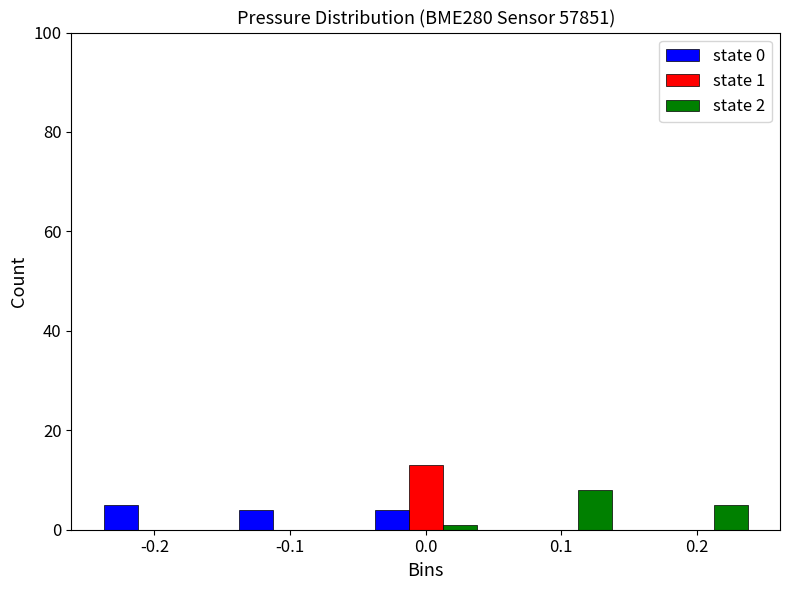

Reading right to left, transcribe all the data shown in this chart.

state 0: 0.2=0	0.1=0	0.0=4	-0.1=4	-0.2=5
state 1: 0.2=0	0.1=0	0.0=13	-0.1=0	-0.2=0
state 2: 0.2=5	0.1=8	0.0=1	-0.1=0	-0.2=0